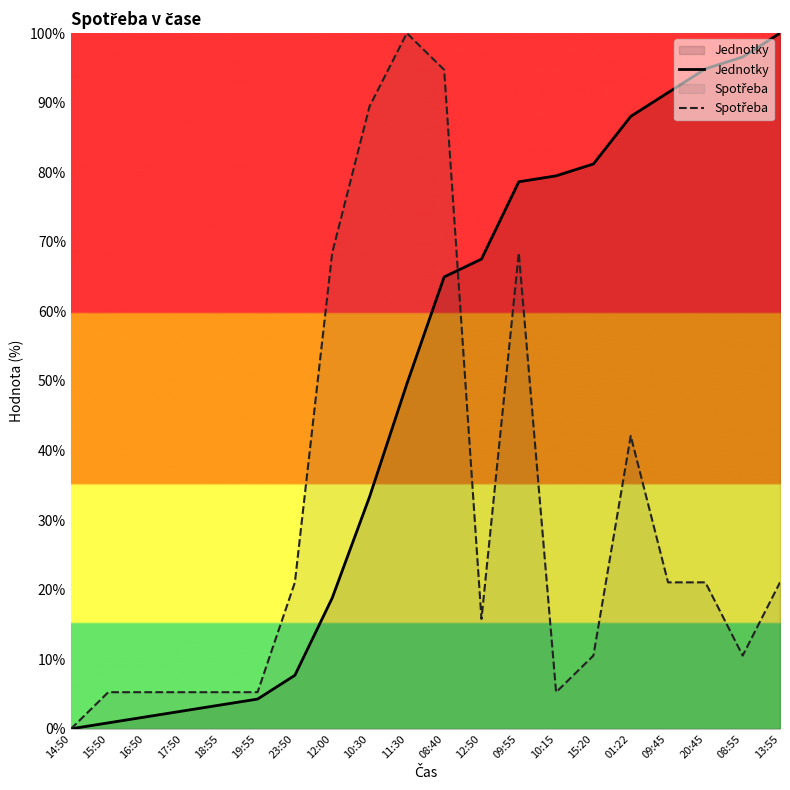

Which series ends up on top after the final intersection of Jednotky and Spotřeba?

Jednotky